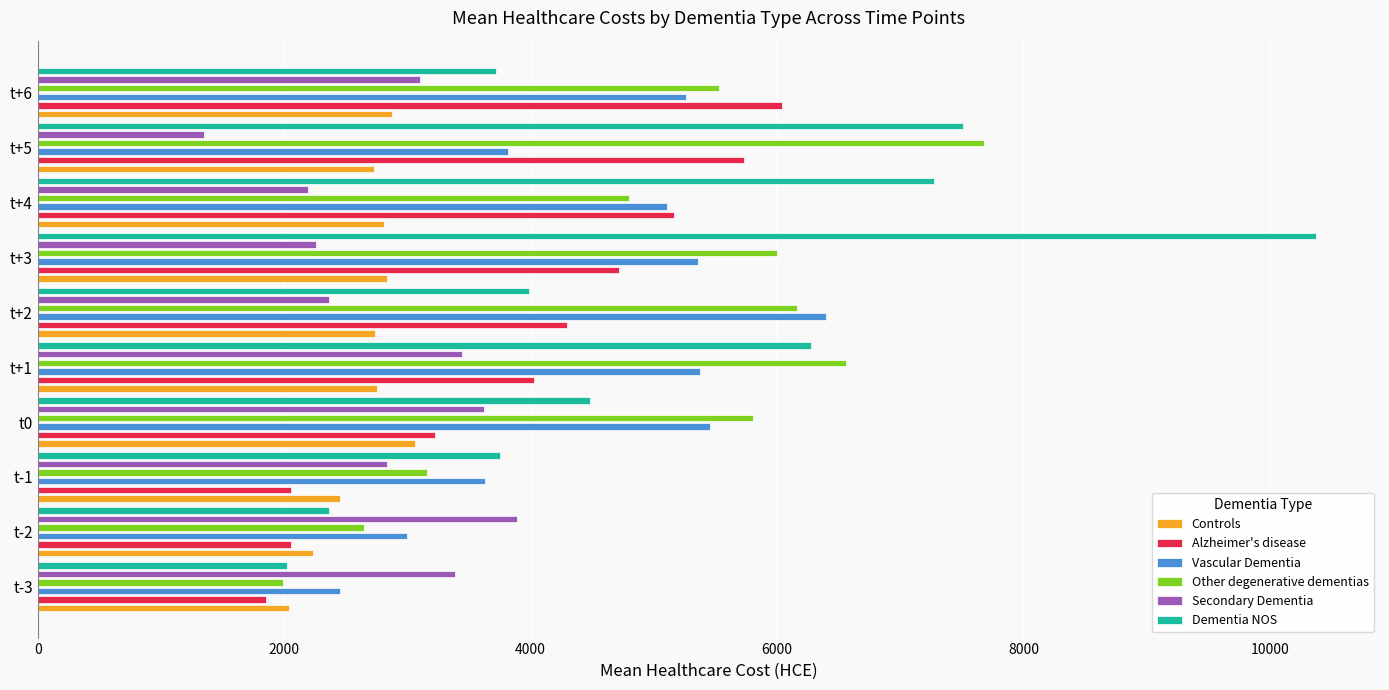

How many categories are shown in the chart?

10